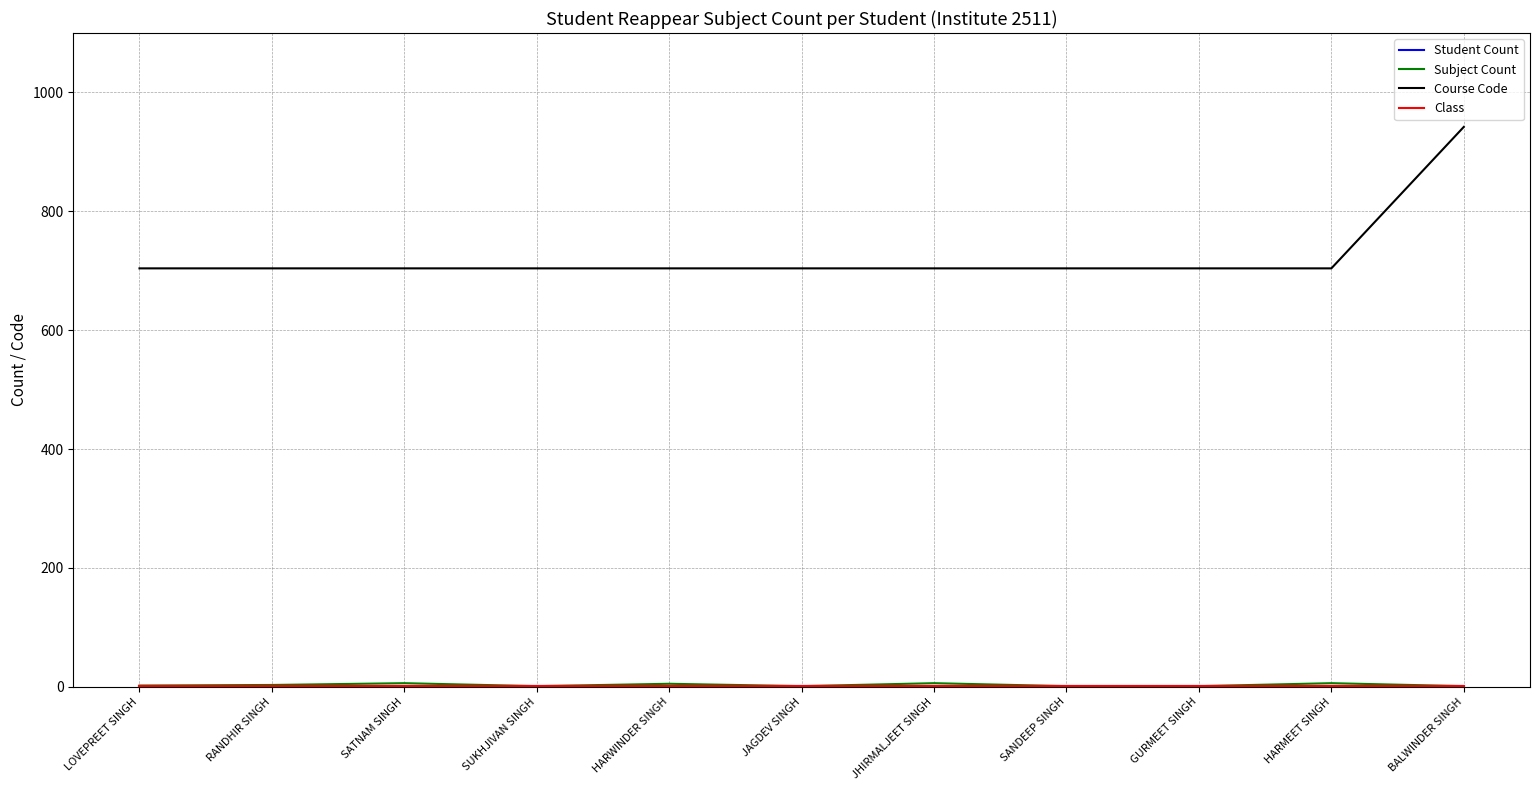

Reading right to left, list all the values displayed in this chart.

Student Count: BALWINDER SINGH=1	HARMEET SINGH=1	GURMEET SINGH=1	SANDEEP SINGH=1	JHIRMALJEET SINGH=1	JAGDEV SINGH=1	HARWINDER SINGH=1	SUKHJIVAN SINGH=1	SATNAM SINGH=1	RANDHIR SINGH=1	LOVEPREET SINGH=1
Subject Count: BALWINDER SINGH=1	HARMEET SINGH=6	GURMEET SINGH=1	SANDEEP SINGH=1	JHIRMALJEET SINGH=6	JAGDEV SINGH=1	HARWINDER SINGH=5	SUKHJIVAN SINGH=1	SATNAM SINGH=6	RANDHIR SINGH=3	LOVEPREET SINGH=2
Course Code: BALWINDER SINGH=942	HARMEET SINGH=704	GURMEET SINGH=704	SANDEEP SINGH=704	JHIRMALJEET SINGH=704	JAGDEV SINGH=704	HARWINDER SINGH=704	SUKHJIVAN SINGH=704	SATNAM SINGH=704	RANDHIR SINGH=704	LOVEPREET SINGH=704
Class: BALWINDER SINGH=1	HARMEET SINGH=1	GURMEET SINGH=1	SANDEEP SINGH=1	JHIRMALJEET SINGH=1	JAGDEV SINGH=1	HARWINDER SINGH=1	SUKHJIVAN SINGH=1	SATNAM SINGH=1	RANDHIR SINGH=1	LOVEPREET SINGH=1